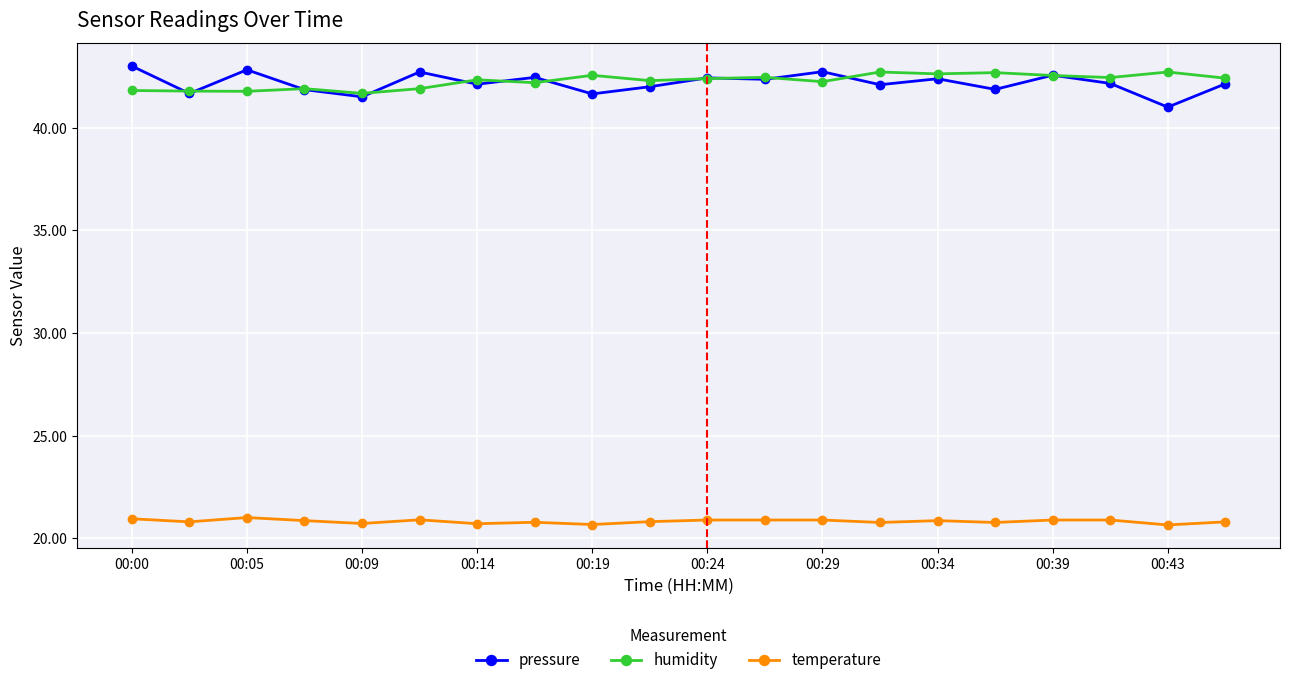

True or false: temperature and pressure intersect in this chart.

False